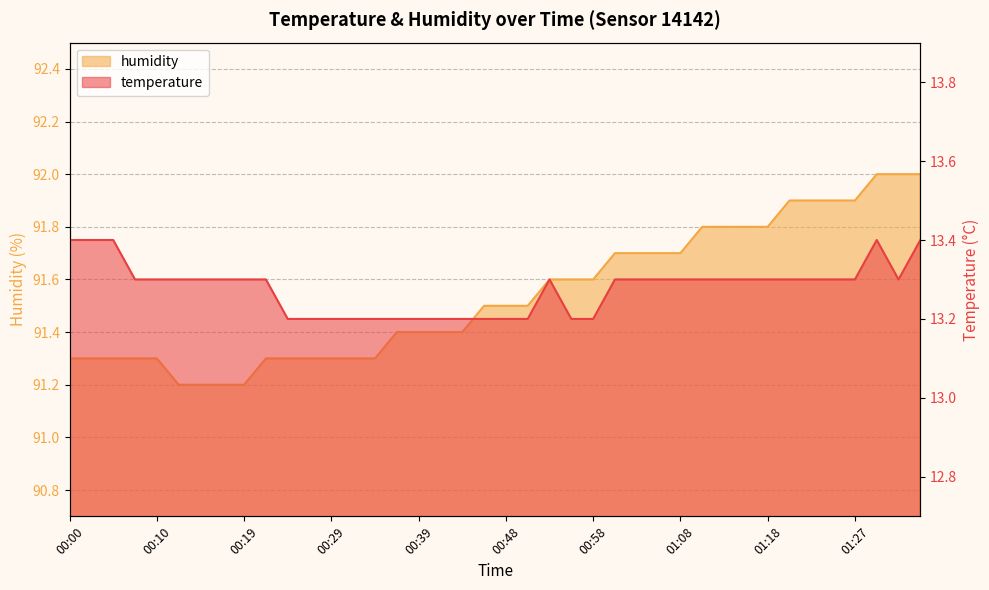

Which series has the widest spread of values?

humidity